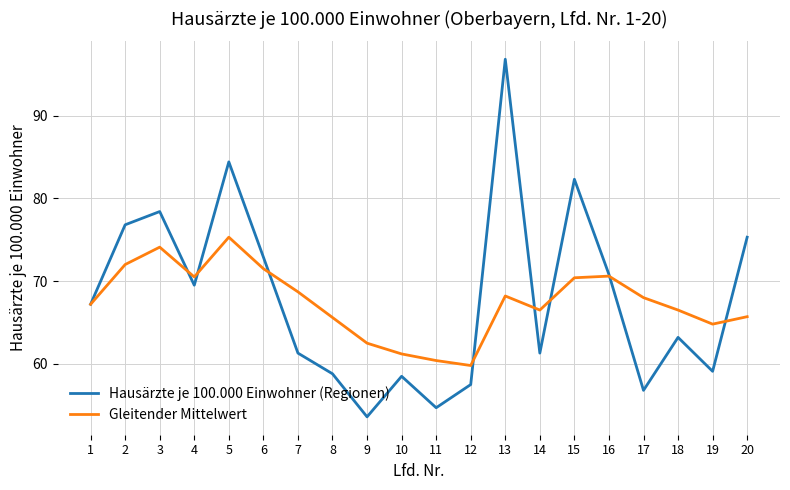

Between 3 and 20, which series saw the biggest shift?

Gleitender Mittelwert